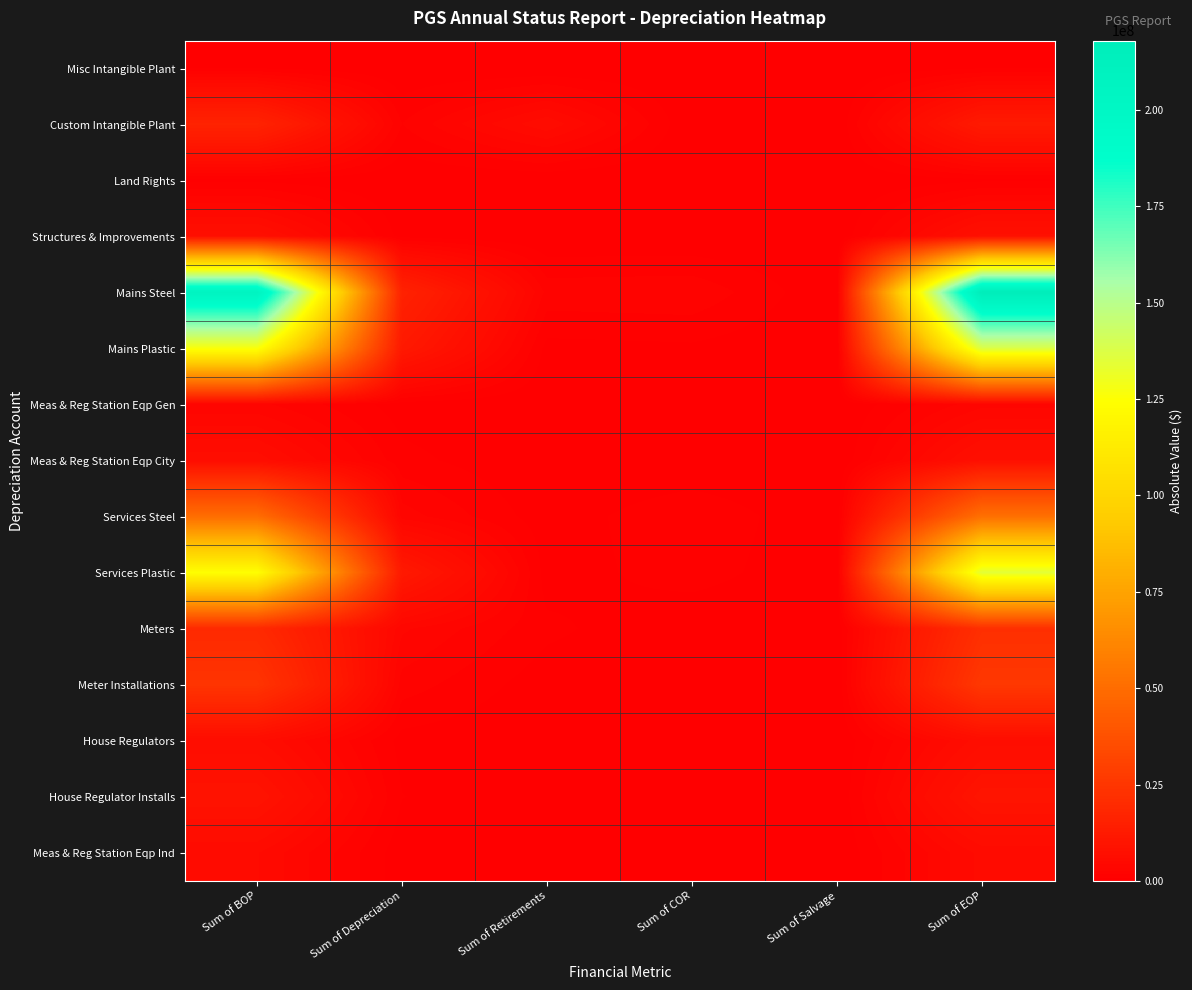

Between Sum of COR and Sum of Salvage, which series saw the biggest shift?

Mains Steel